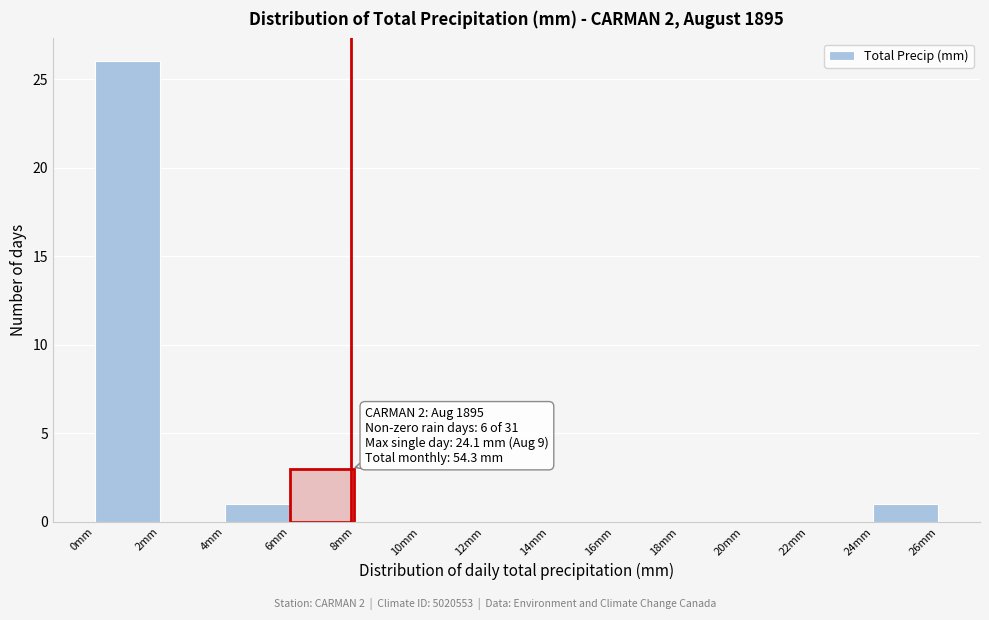

Which range on the x-axis has the tallest bar?

0 to 2